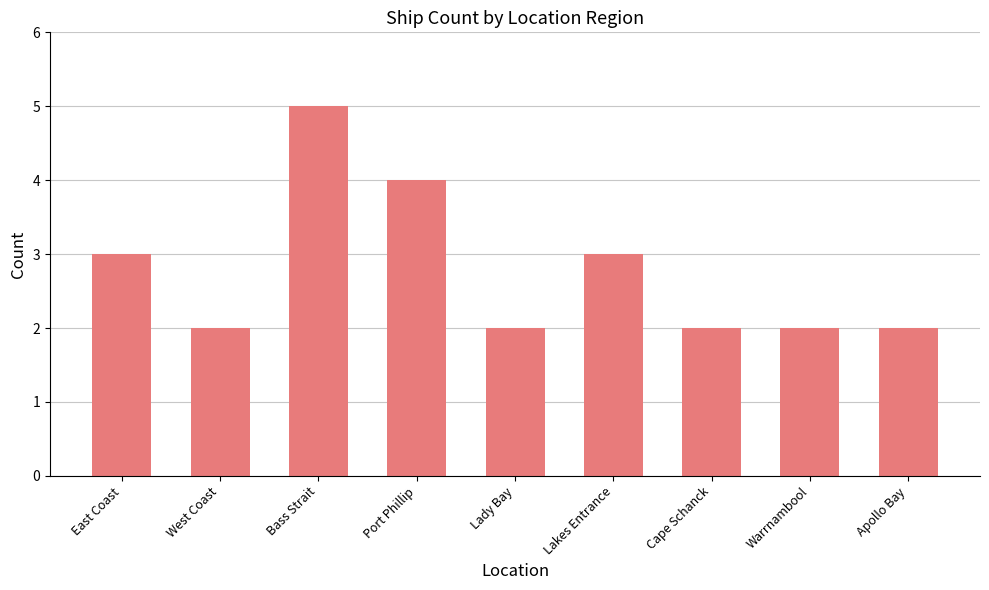

What is the change in value from Bass Strait to Port Phillip?

-1